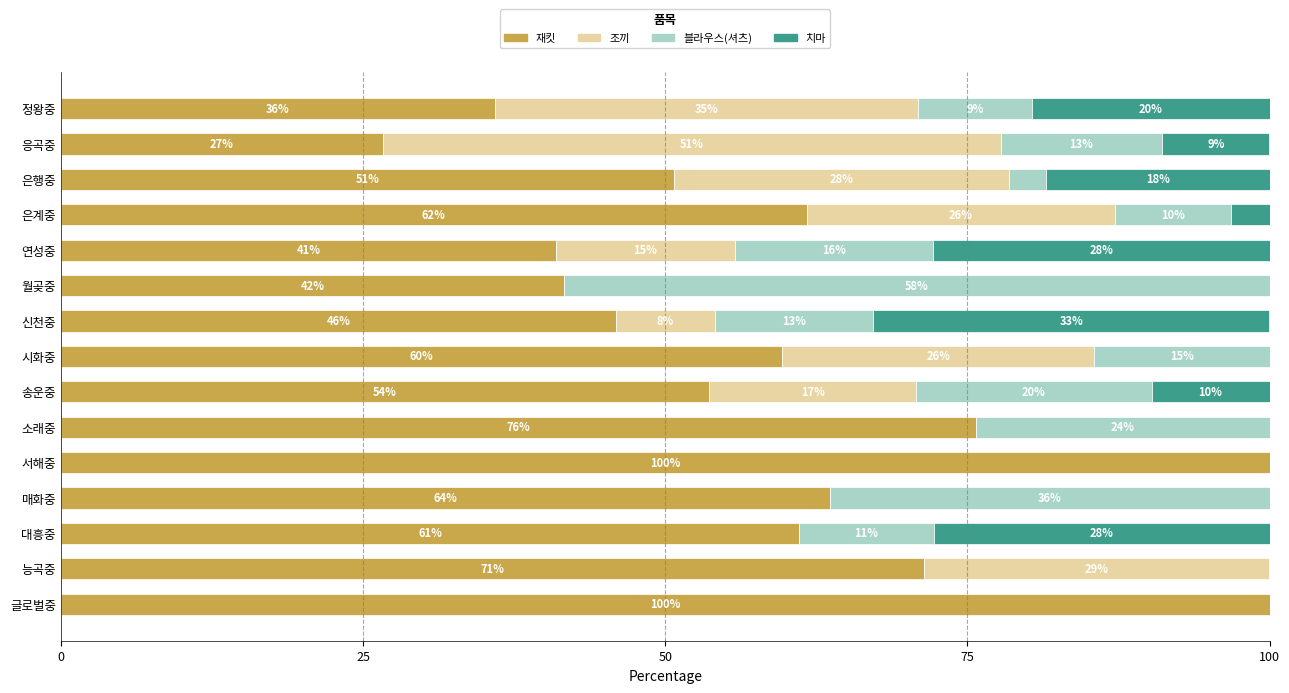

What are all the series names shown in the legend?

재킷, 조끼, 블라우스(셔츠), 치마